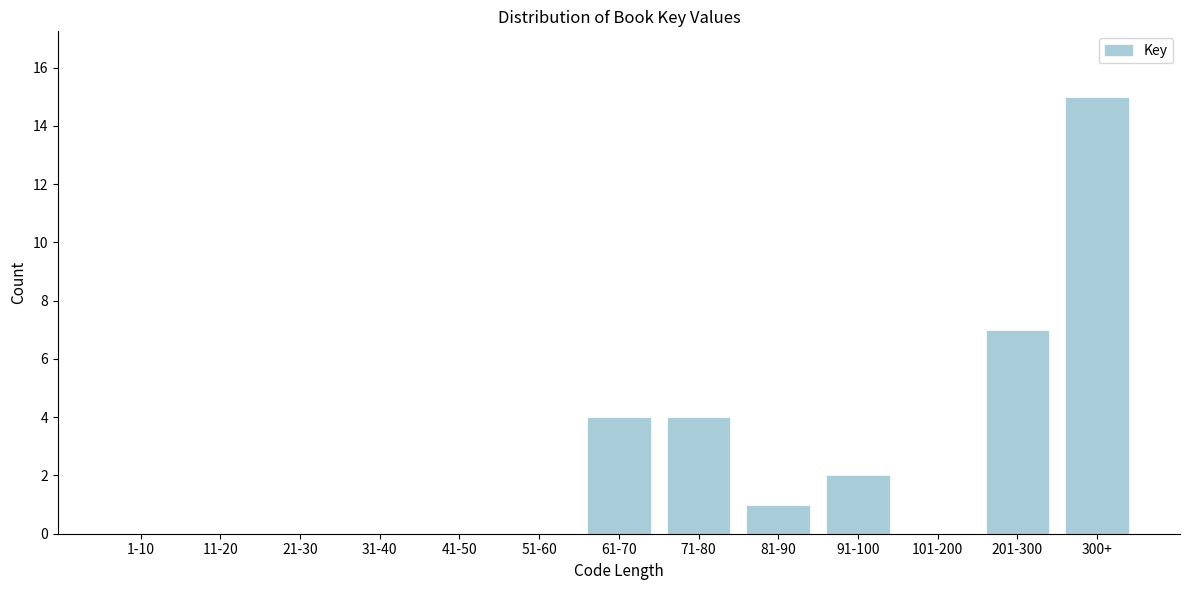

Reading left to right, transcribe all the data shown in this chart.

1-10=0	11-20=0	21-30=0	31-40=0	41-50=0	51-60=0	61-70=4	71-80=4	81-90=1	91-100=2	101-200=0	201-300=7	300+=15